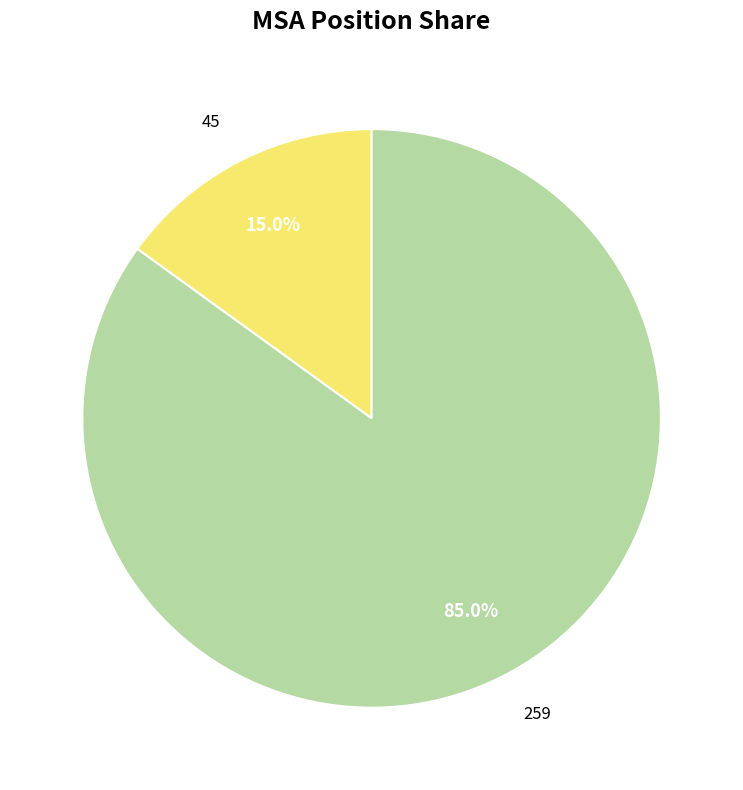

Rank the categories by value from lowest to highest.

45, 259